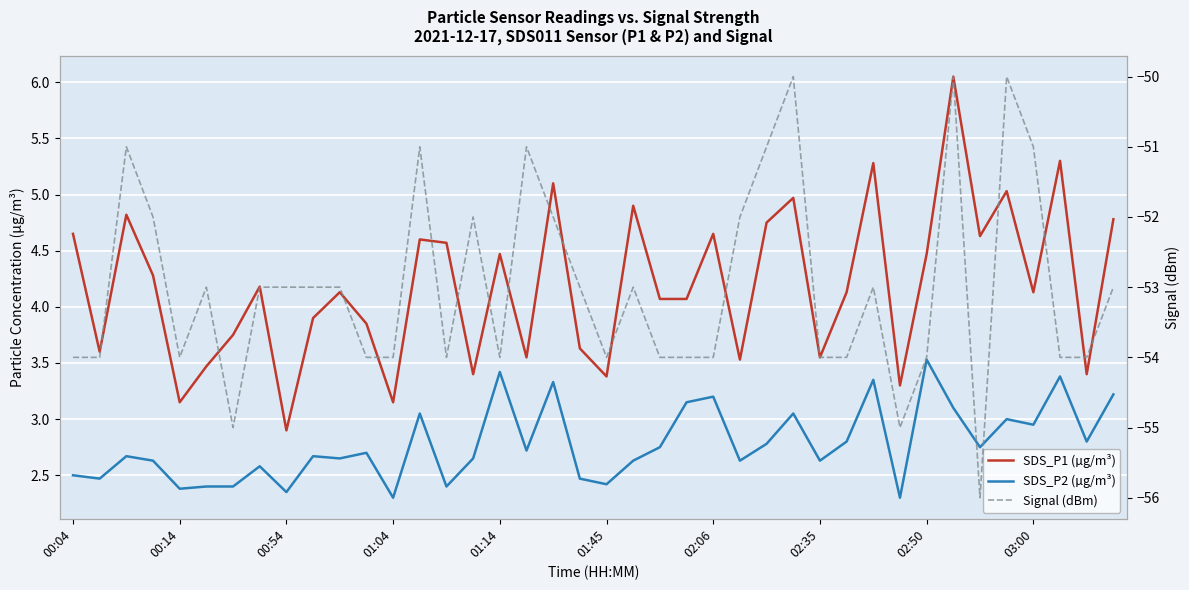

Between 27 and 31, which is larger?

27